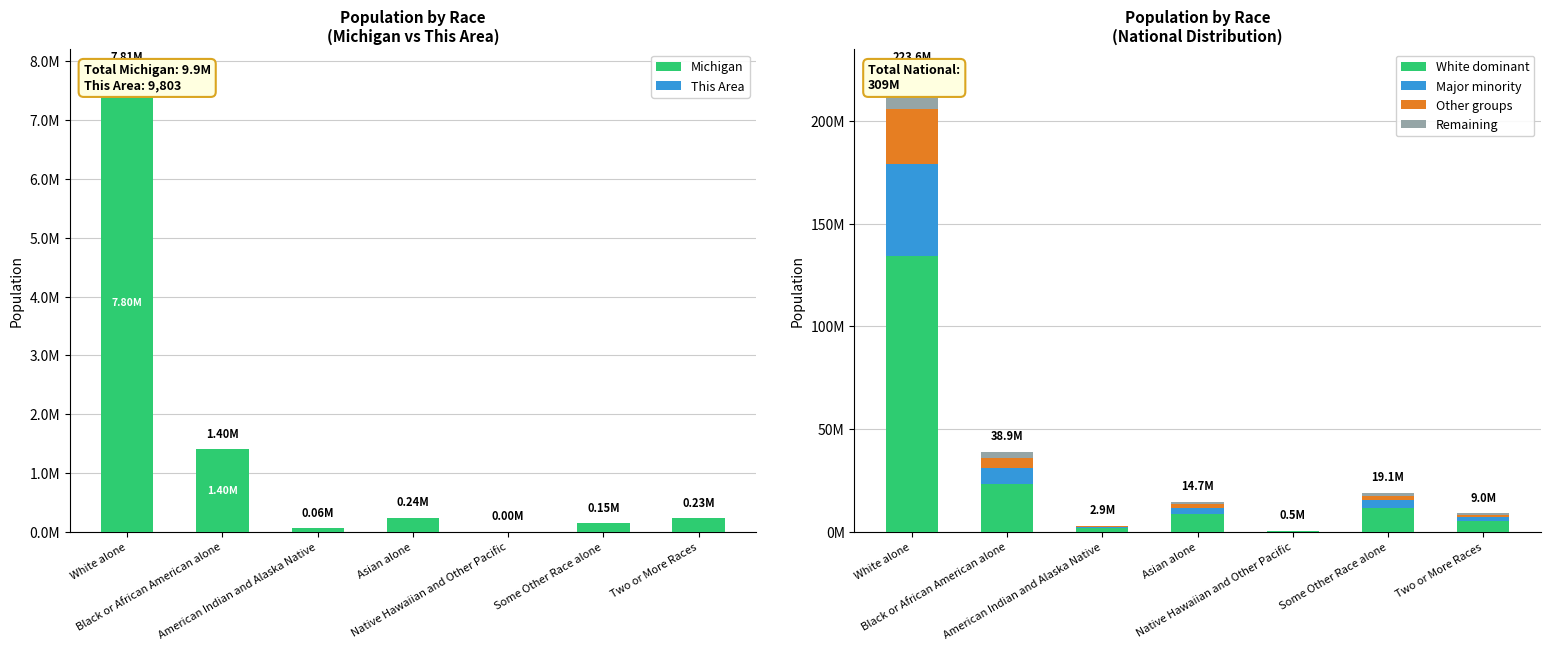

What position from the left is Asian alone?

4